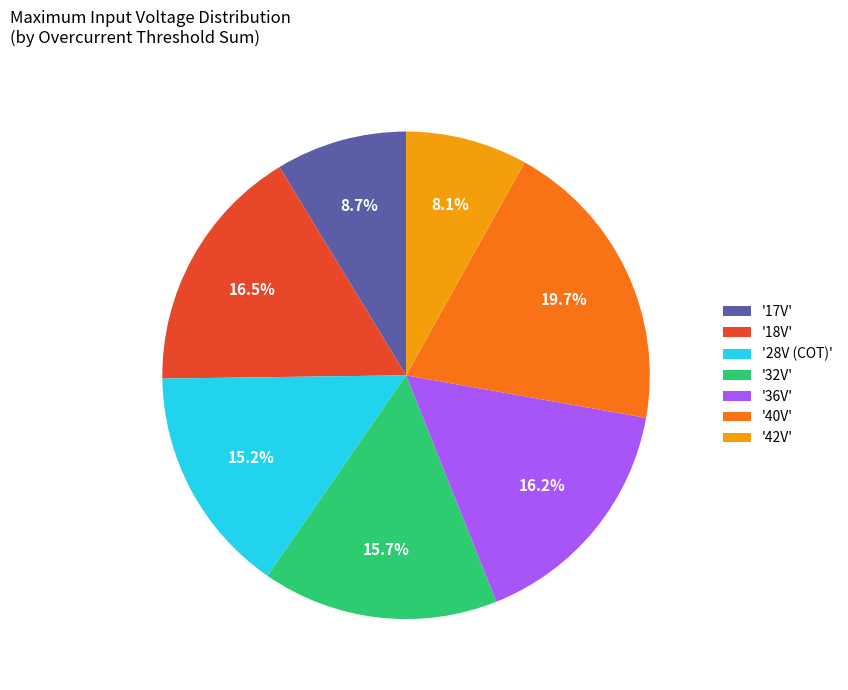

Count the number of slices in the pie.

7